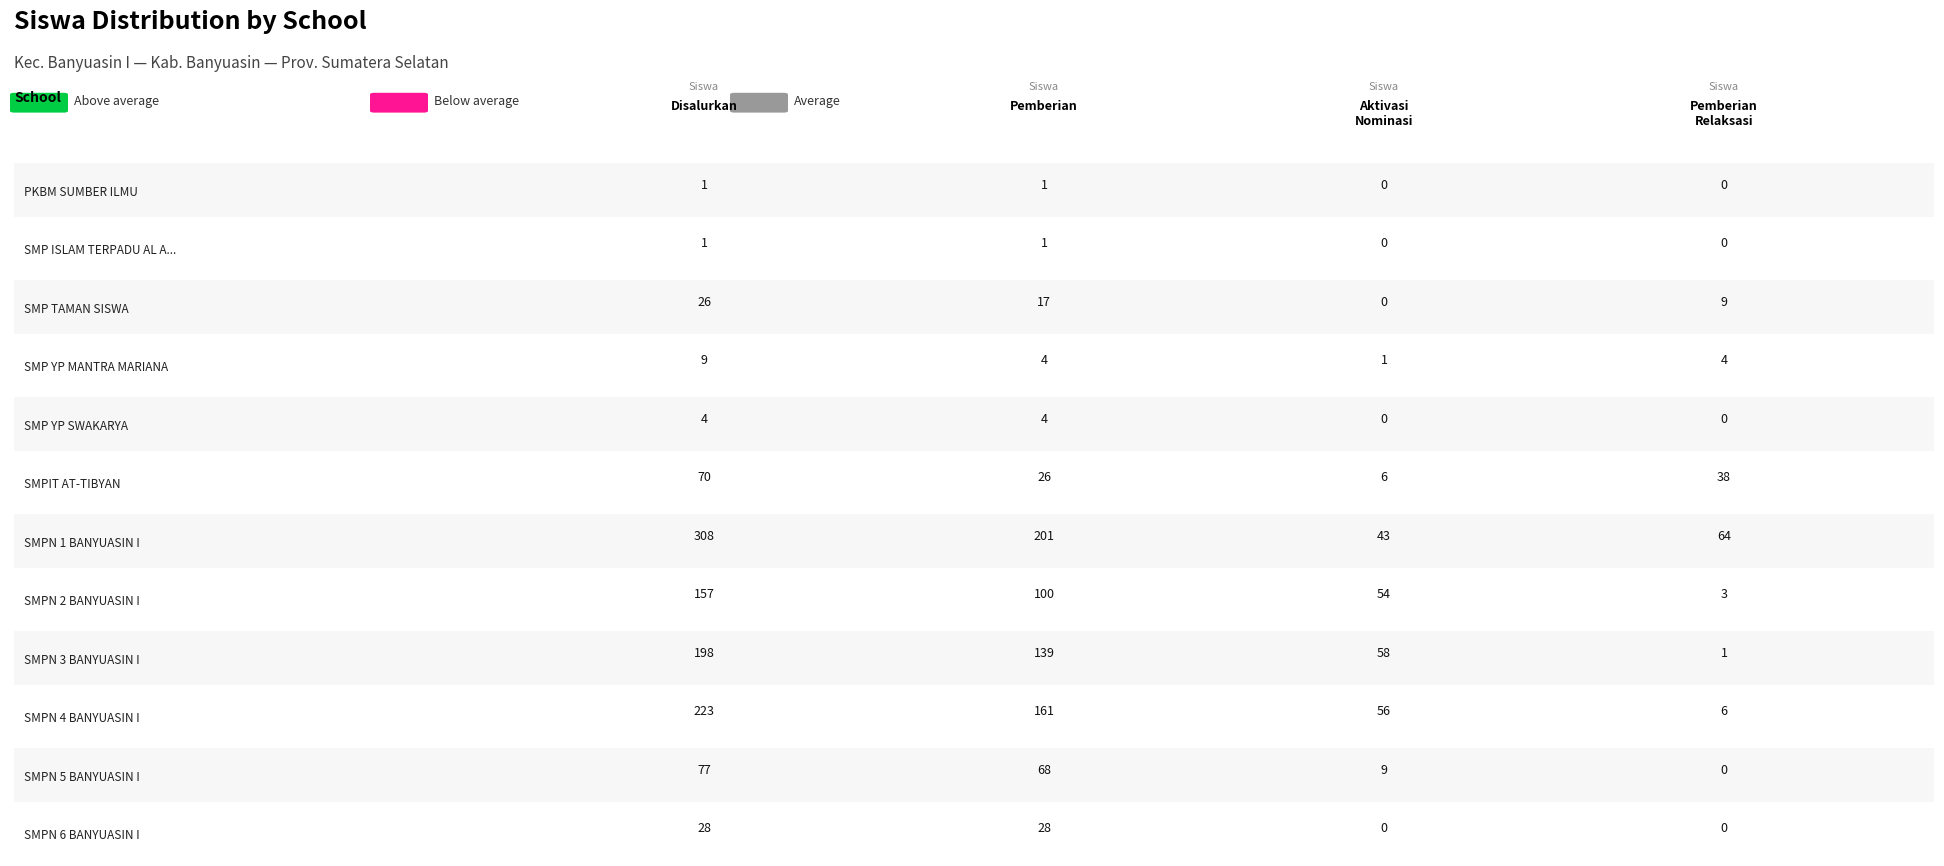

List the labels in order of Disalurkan (Siswa) value, smallest first.

PKBM SUMBER ILMU, SMP ISLAM TERPADU AL AHYA, SMP YP SWAKARYA, SMP YP MANTRA MARIANA, SMP TAMAN SISWA, SMPN 6 BANYUASIN I, SMPIT AT-TIBYAN, SMPN 5 BANYUASIN I, SMPN 2 BANYUASIN I, SMPN 3 BANYUASIN I, SMPN 4 BANYUASIN I, SMPN 1 BANYUASIN I